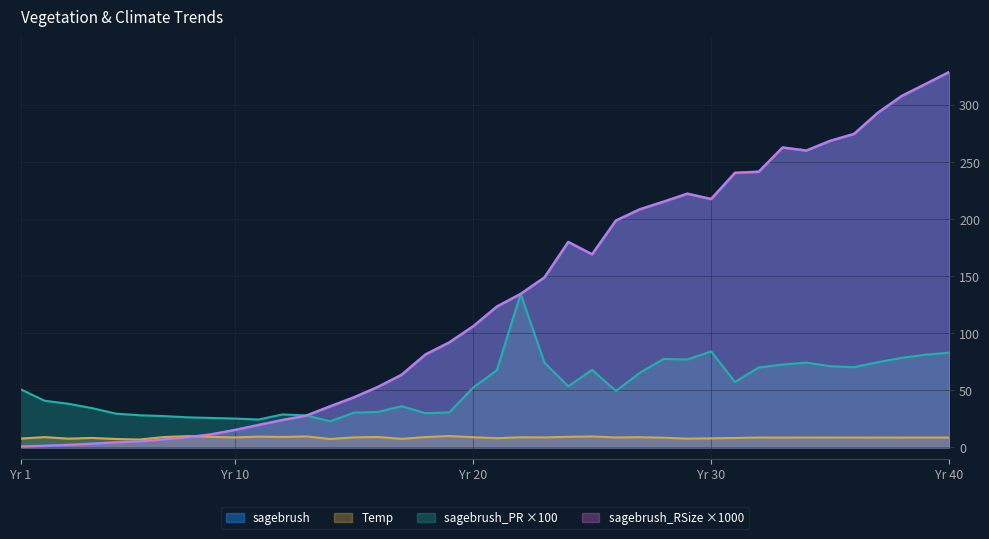

What is the difference between the maximum and minimum values in the Temp series?

3.1